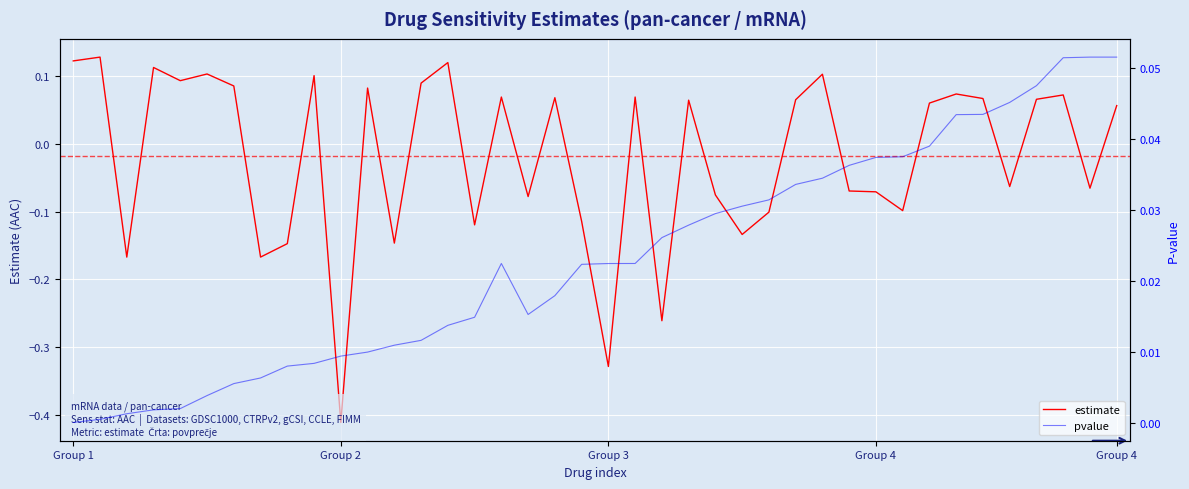

At 34, list the series in order from smallest to largest.

pvalue, estimate